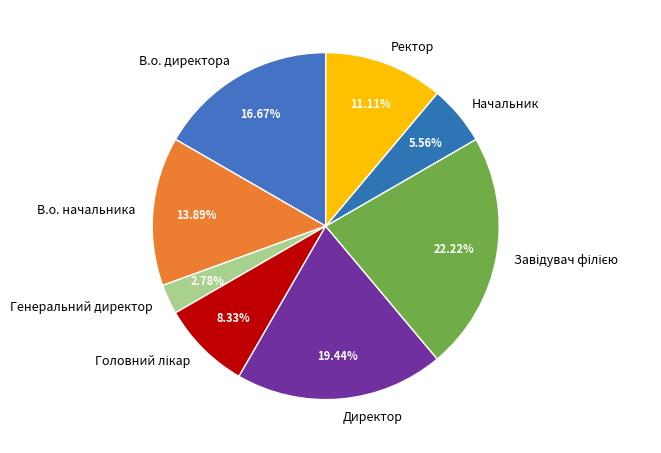

How much of the chart is everything except Генеральний директор?

97.2%